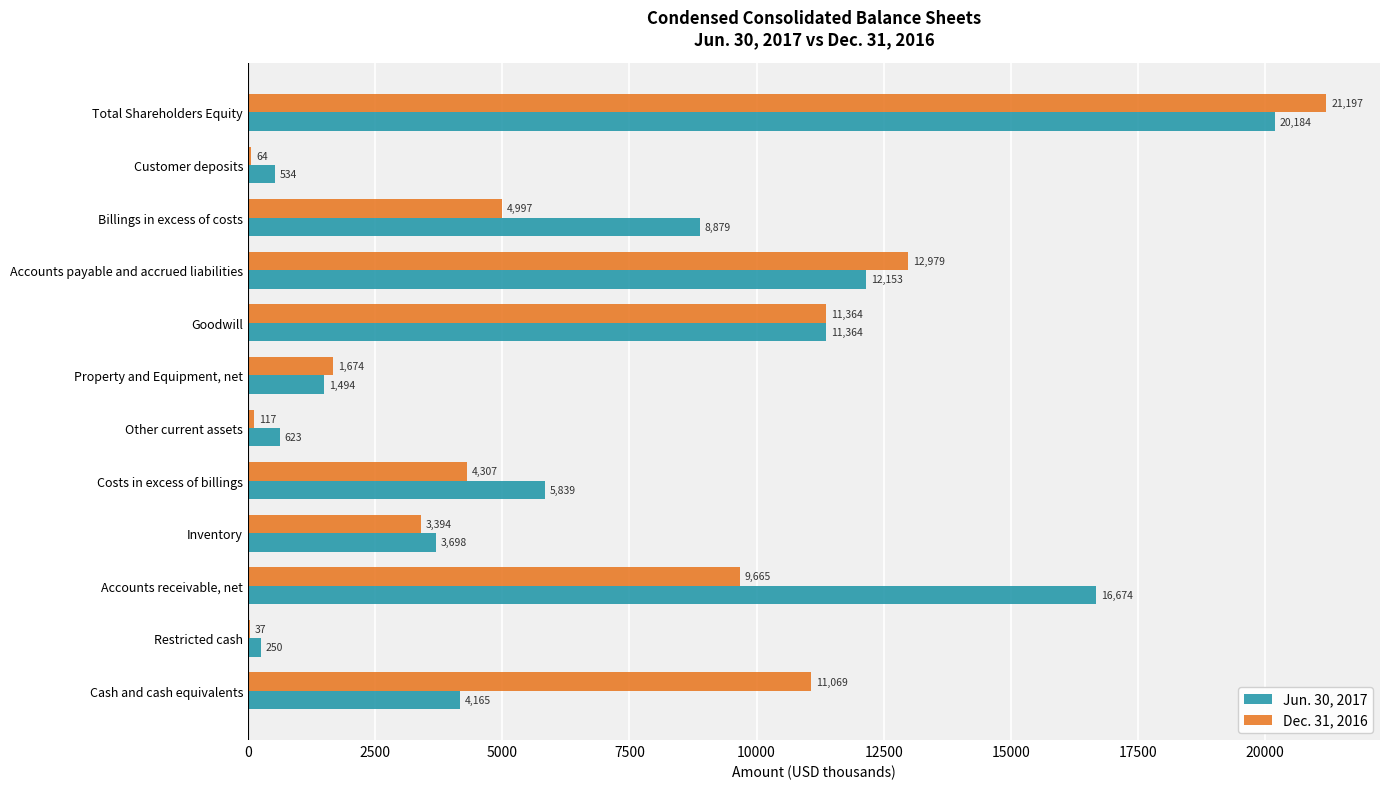

Which series changed the most between Accounts receivable, net and Customer deposits?

Jun. 30, 2017